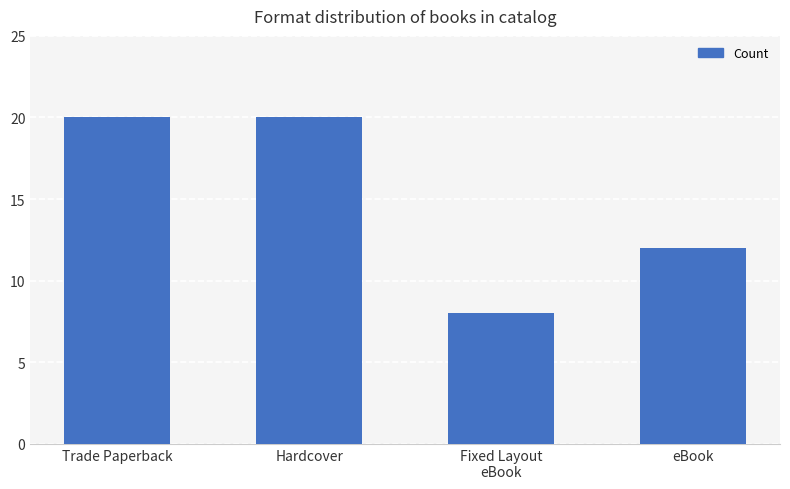

Which has a higher value, Fixed Layout
eBook or eBook?

eBook